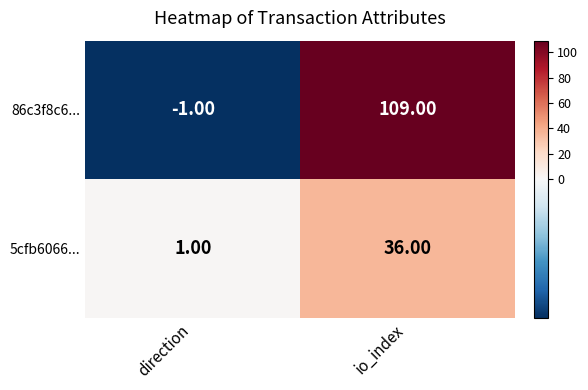

What is the difference between the maximum and minimum values in the 5cfb6066... series?

35